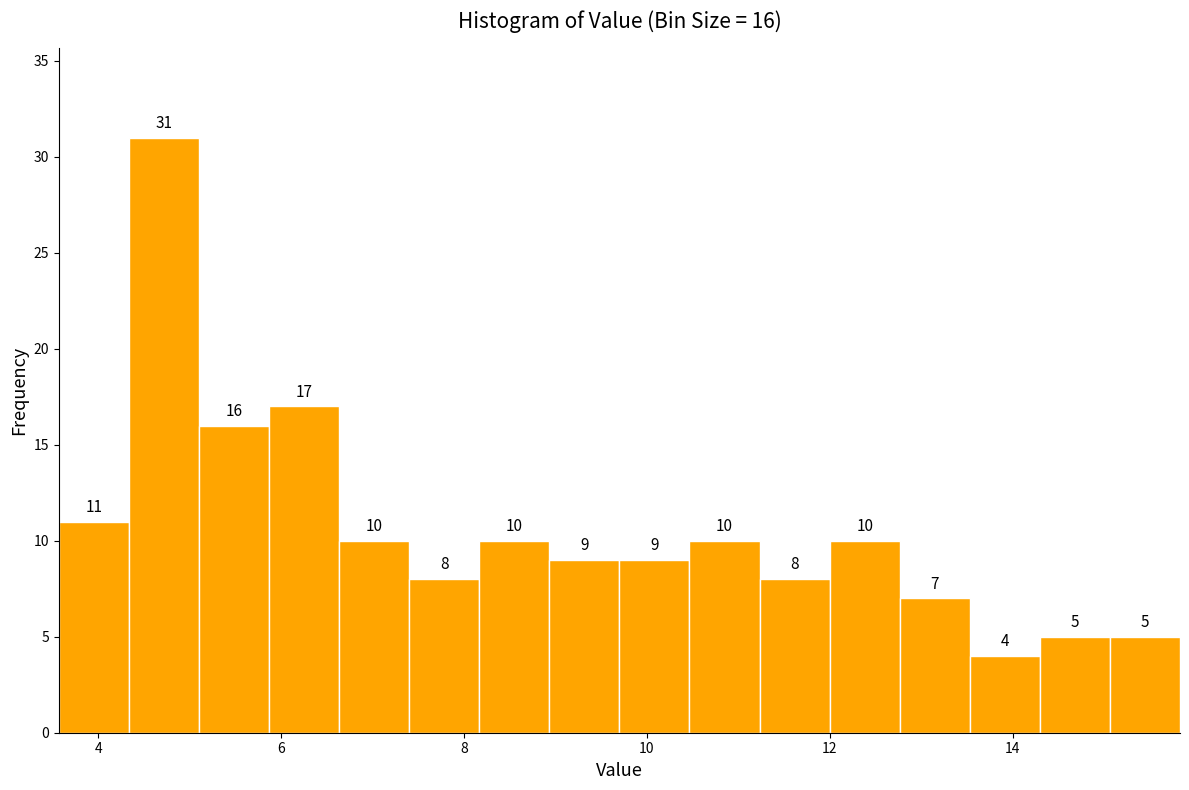

Read against the x-axis, roughly where is the centre of the tallest bar?

4.8